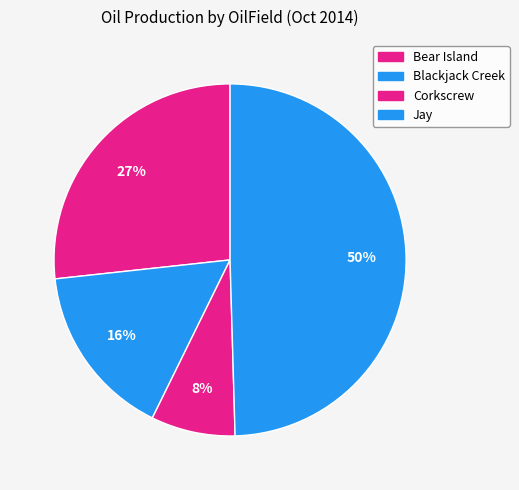

Rank the categories by value from lowest to highest.

Corkscrew, Blackjack Creek, Bear Island, Jay